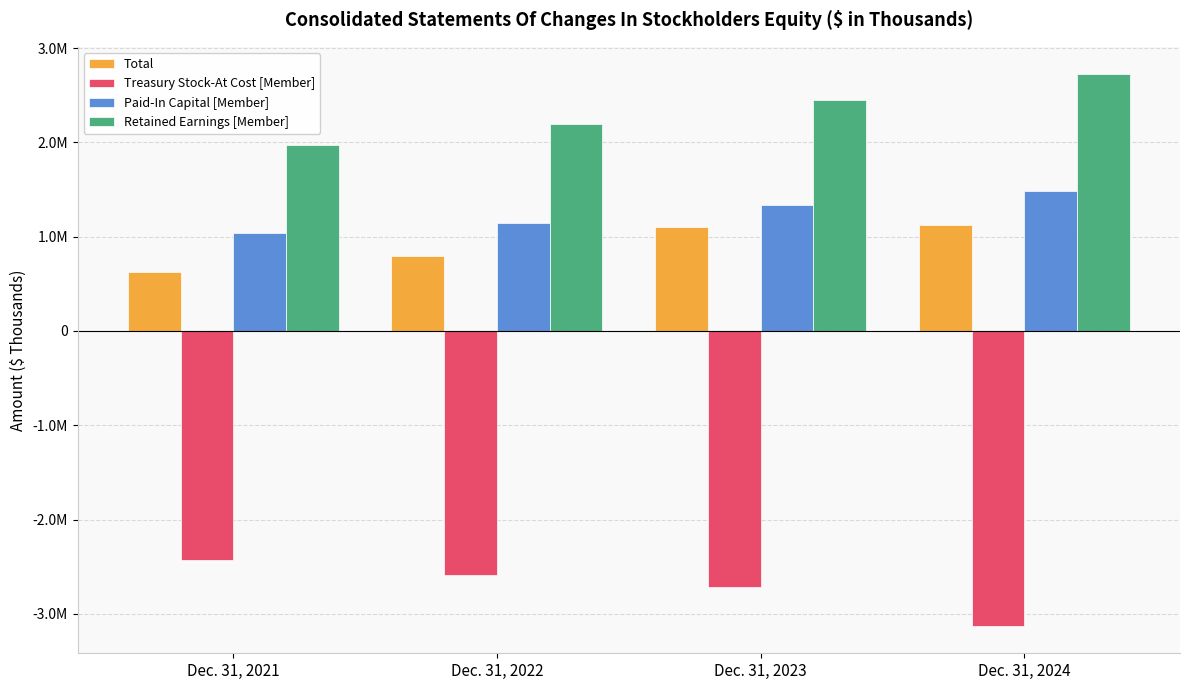

What is the average value of the Total series?

912214